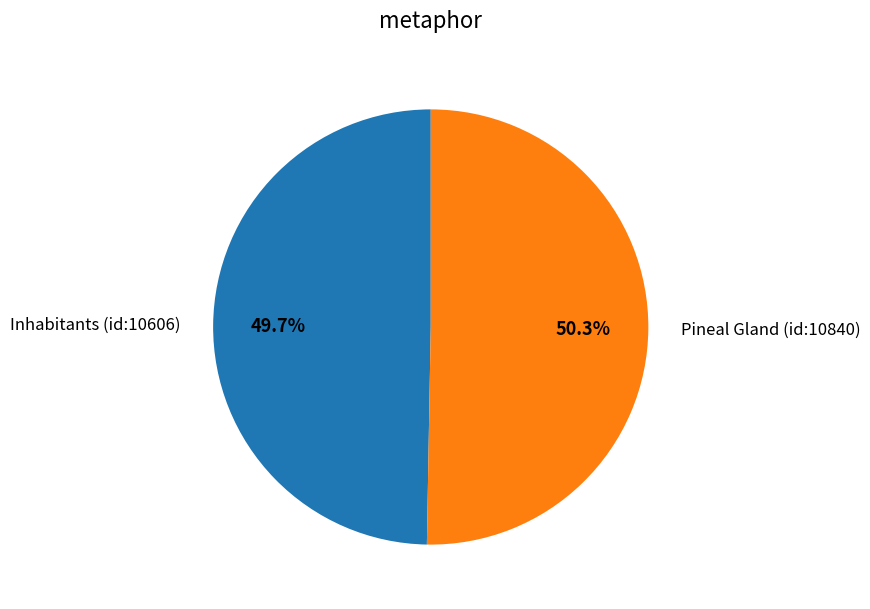

True or false: Pineal Gland accounts for 36% of the total.

False